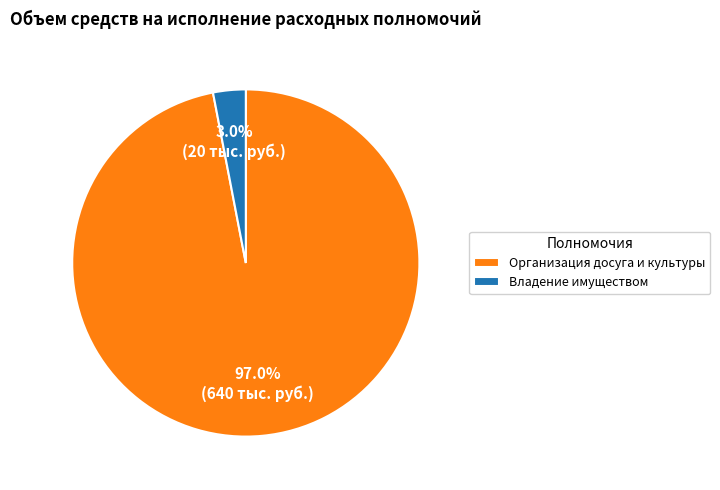

To the nearest percent, what percentage of the pie is Владение имуществом?

3%